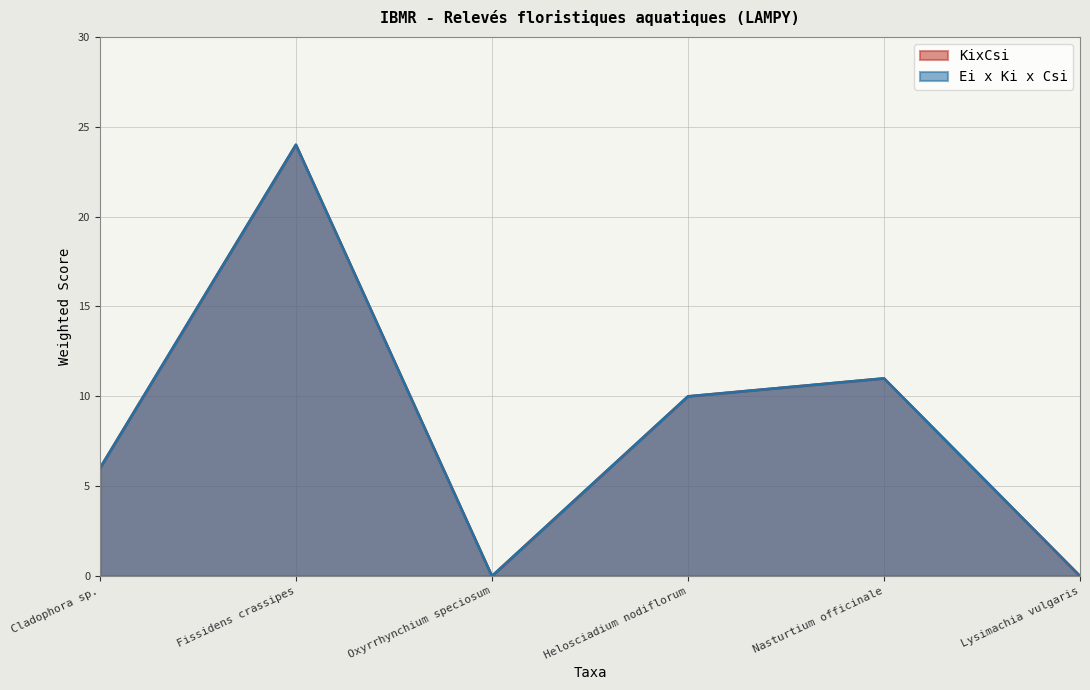

Reading left to right, extract all data points from this chart.

KixCsi: Cladophora sp.=6	Fissidens crassipes=24	Oxyrrhynchium speciosum=0	Helosciadium nodiflorum=10	Nasturtium officinale=11	Lysimachia vulgaris=0
Ei x Ki x Csi: Cladophora sp.=6	Fissidens crassipes=24	Oxyrrhynchium speciosum=0	Helosciadium nodiflorum=10	Nasturtium officinale=11	Lysimachia vulgaris=0